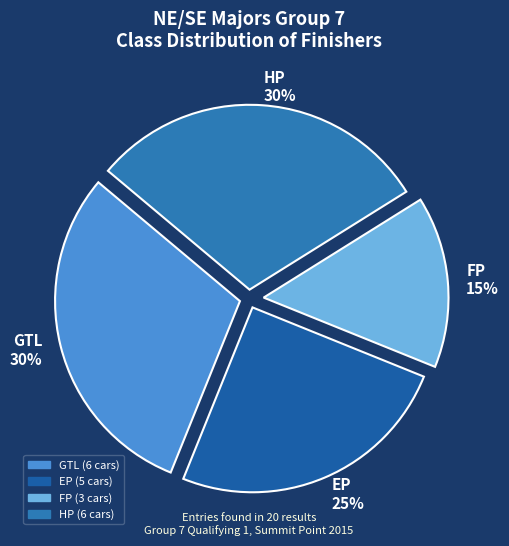

Combined, do GTL 30% and EP 25% account for over 50%?

Yes